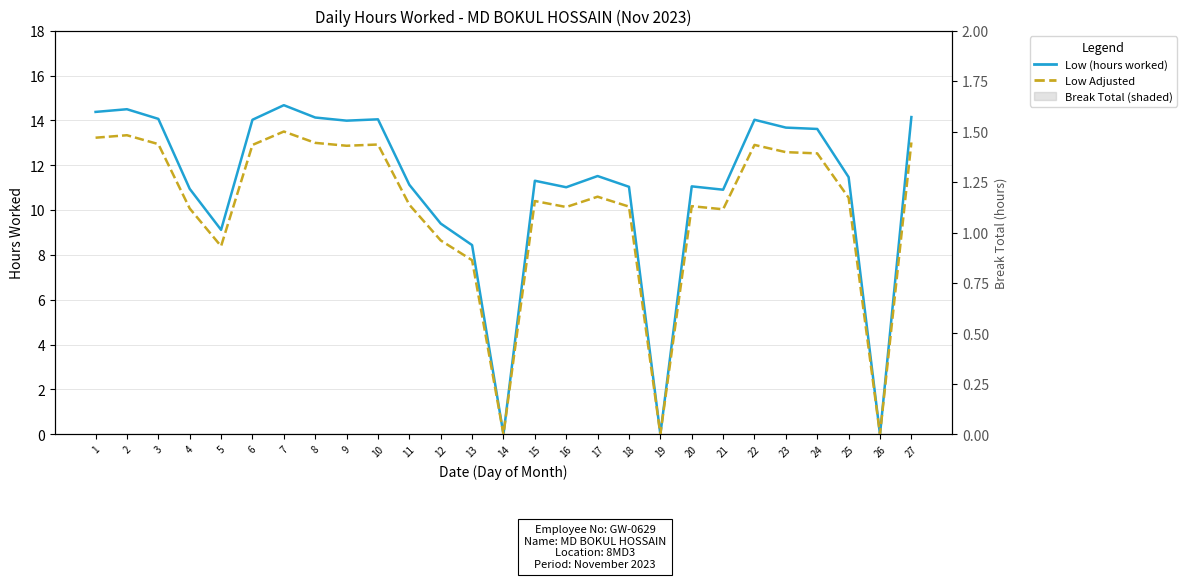

At which category does the chart reach its peak across all series?

7